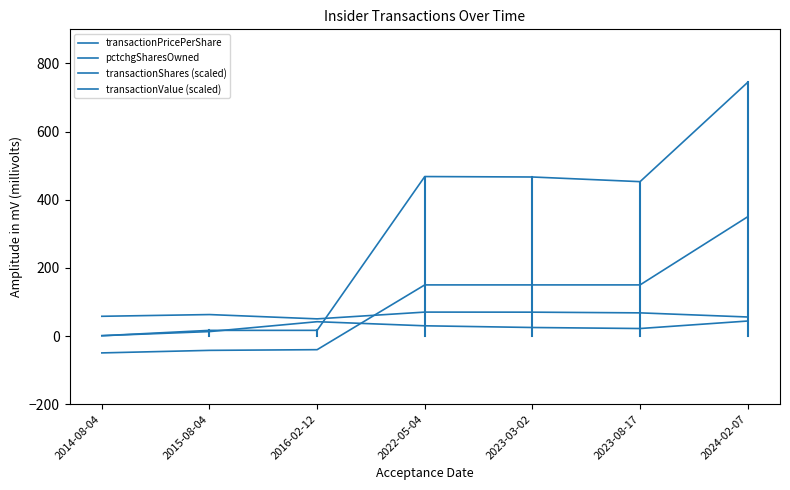

In transactionPricePerShare, how many points are higher than both neighbors (excluding endpoints)?

2